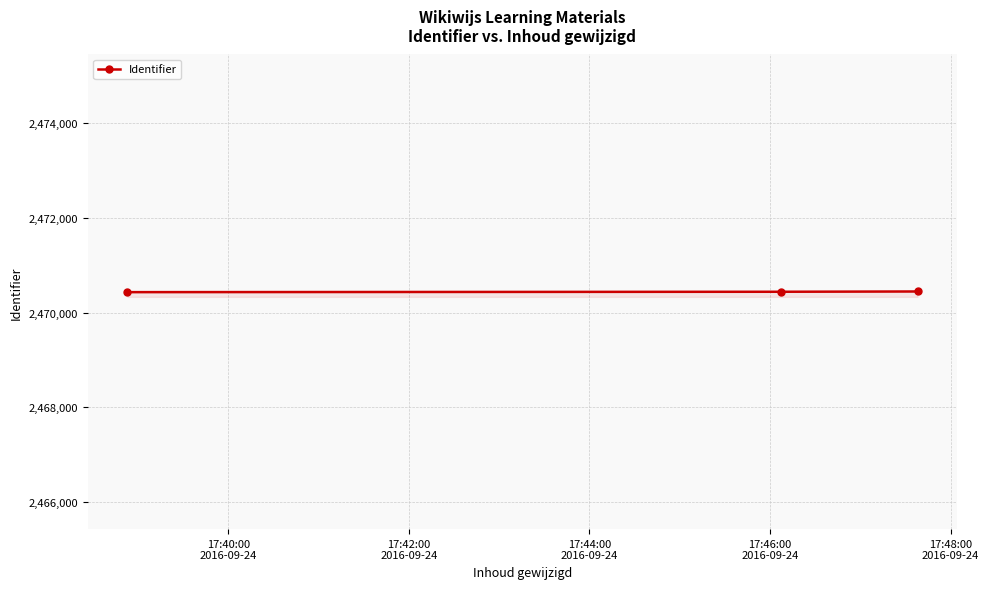

How many lines are shown in the chart?

1